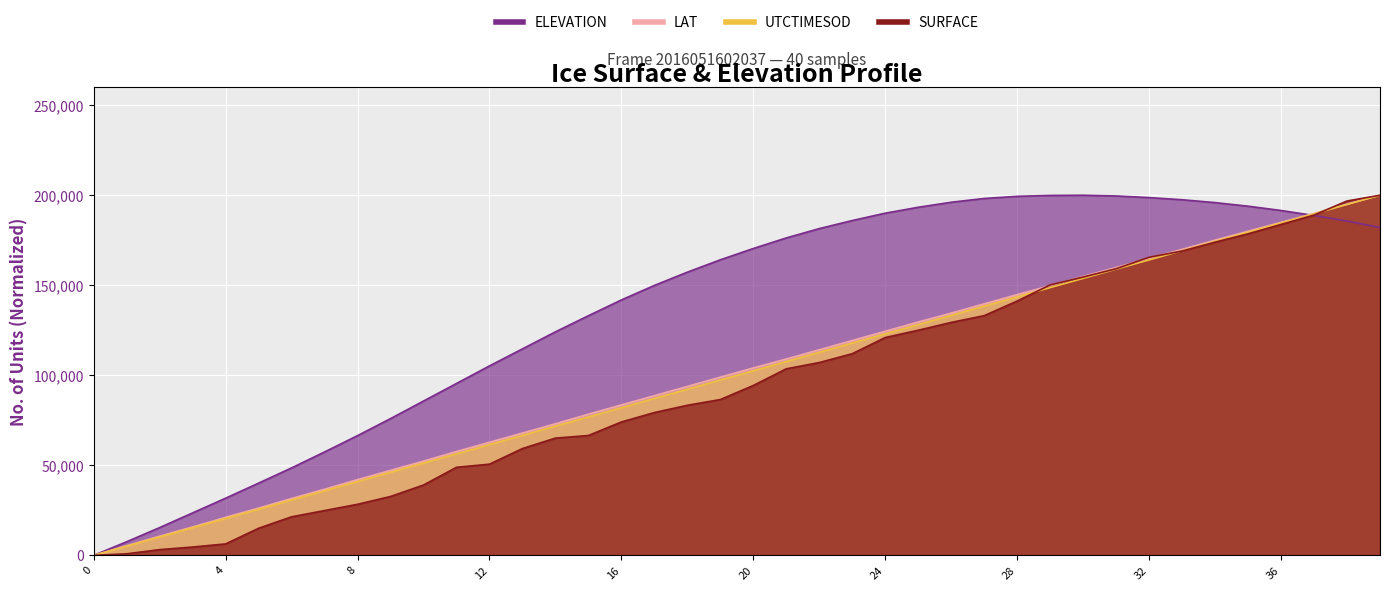

Where do SURFACE and LAT first cross each other?

28 and 29